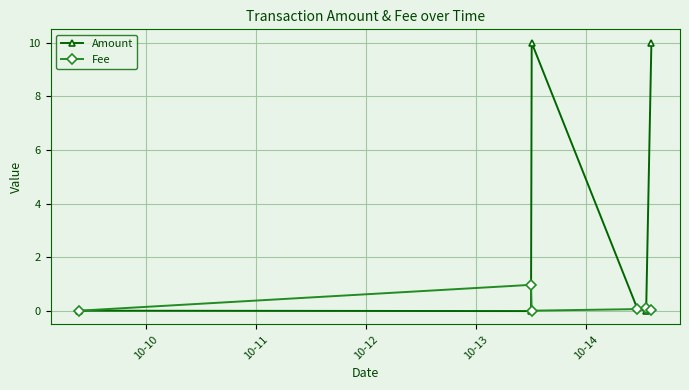

Which series has the widest spread of values?

Amount